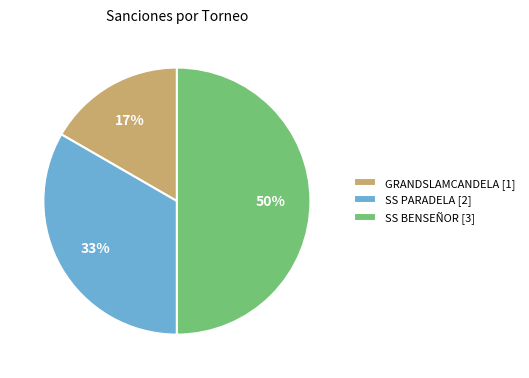

Is it true that SS BENSEÑOR is 50% of the pie?

True